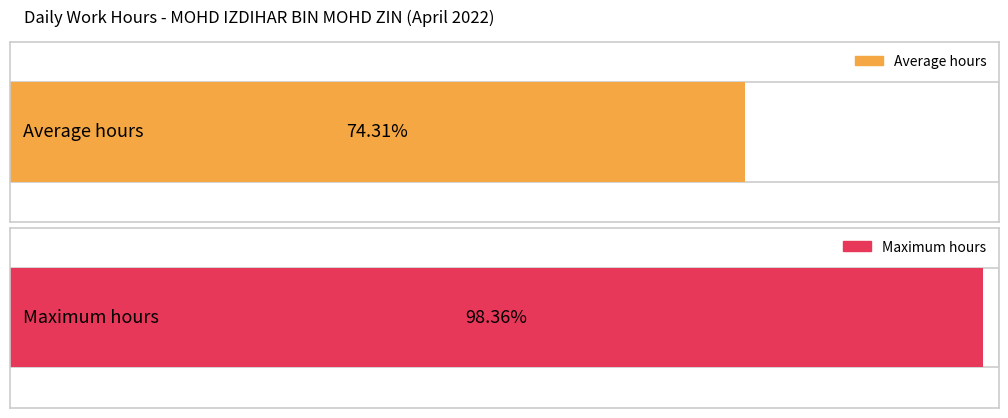

The value at Day 8 is 5.3. True or false?

False